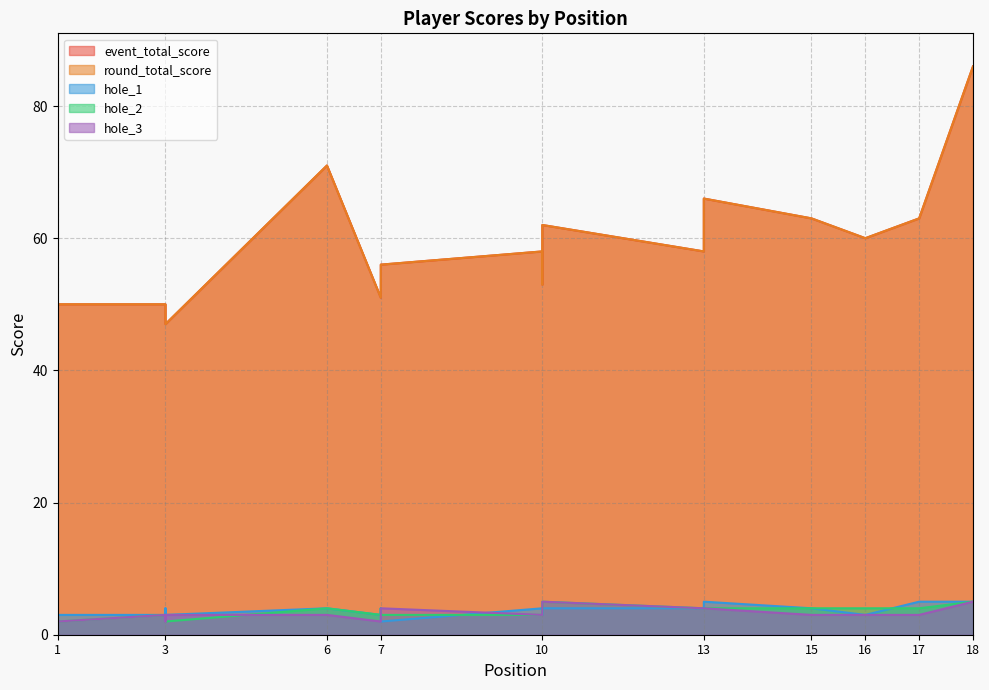

Which series has the largest range (max minus min)?

event_total_score